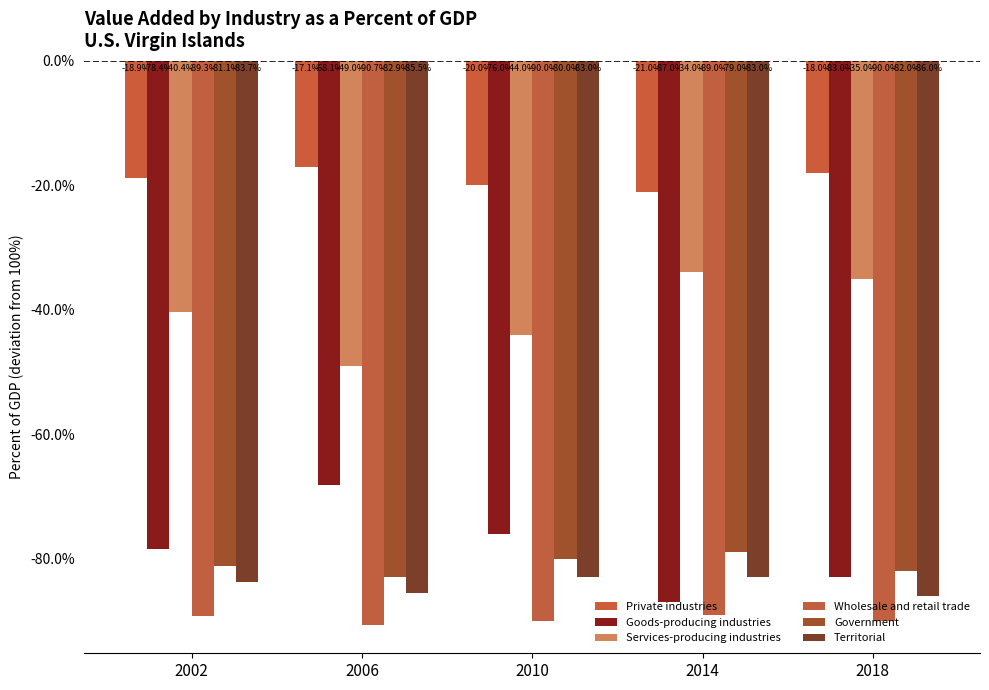

What is the total value across all series at 2006?

-393.3